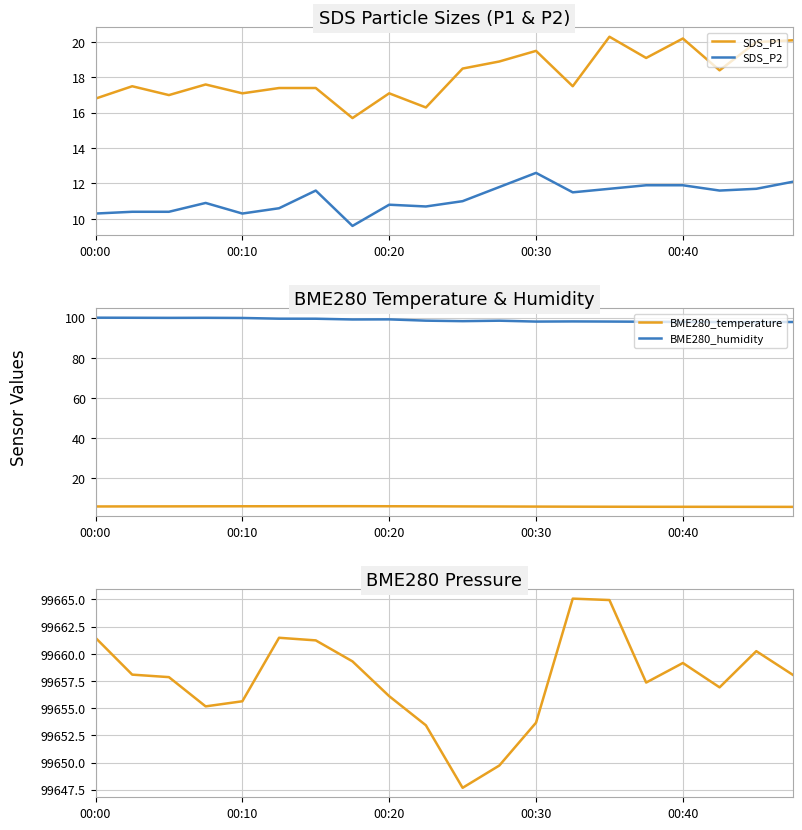

Reading left to right, transcribe all the data shown in this chart.

SDS_P1: 16.8	17.5	17.0	17.6	17.1	17.4	17.4	15.7	17.1	16.3	18.5	18.9	19.5	17.5	20.3	19.1	20.2	18.4	20.0	20.1
SDS_P2: 10.3	10.4	10.4	10.9	10.3	10.6	11.6	9.6	10.8	10.7	11.0	11.8	12.6	11.5	11.7	11.9	11.9	11.6	11.7	12.1
BME280_temperature: 6.0	6.1	6.1	6.1	6.1	6.2	6.2	6.2	6.2	6.1	6.1	6.0	6.0	5.9	5.9	5.9	5.9	5.9	5.9	5.8
BME280_humidity: 100.0	100.0	99.9	99.9	99.9	99.5	99.5	99.1	99.2	98.5	98.3	98.5	98.1	98.1	98.1	98.0	97.9	97.8	97.8	97.9
BME280_pressure: 99661.5	99658.1	99657.9	99655.2	99655.6	99661.5	99661.2	99659.3	99656.1	99653.4	99647.7	99649.7	99653.7	99665.1	99664.9	99657.4	99659.2	99656.9	99660.2	99658.1